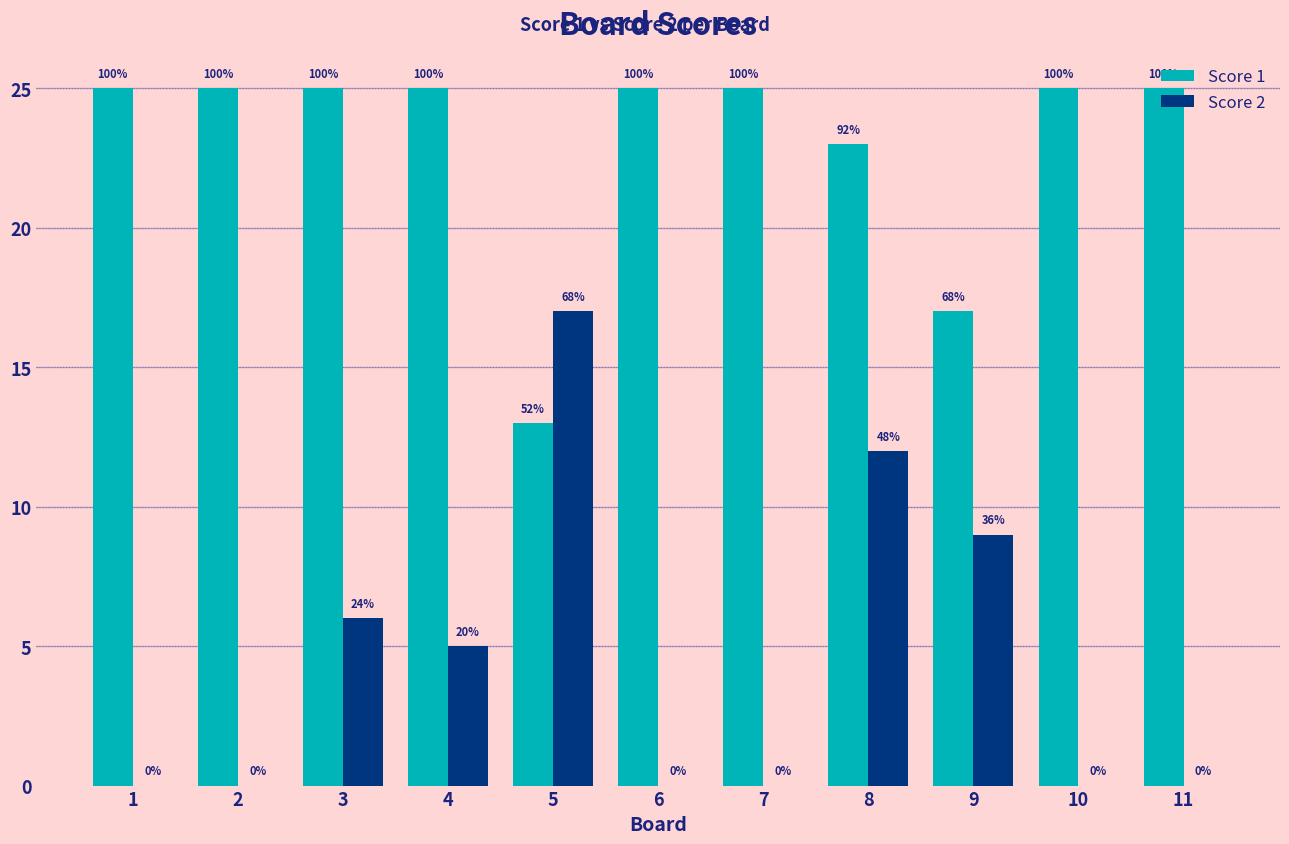

What are all the series names shown in the legend?

Score 1, Score 2